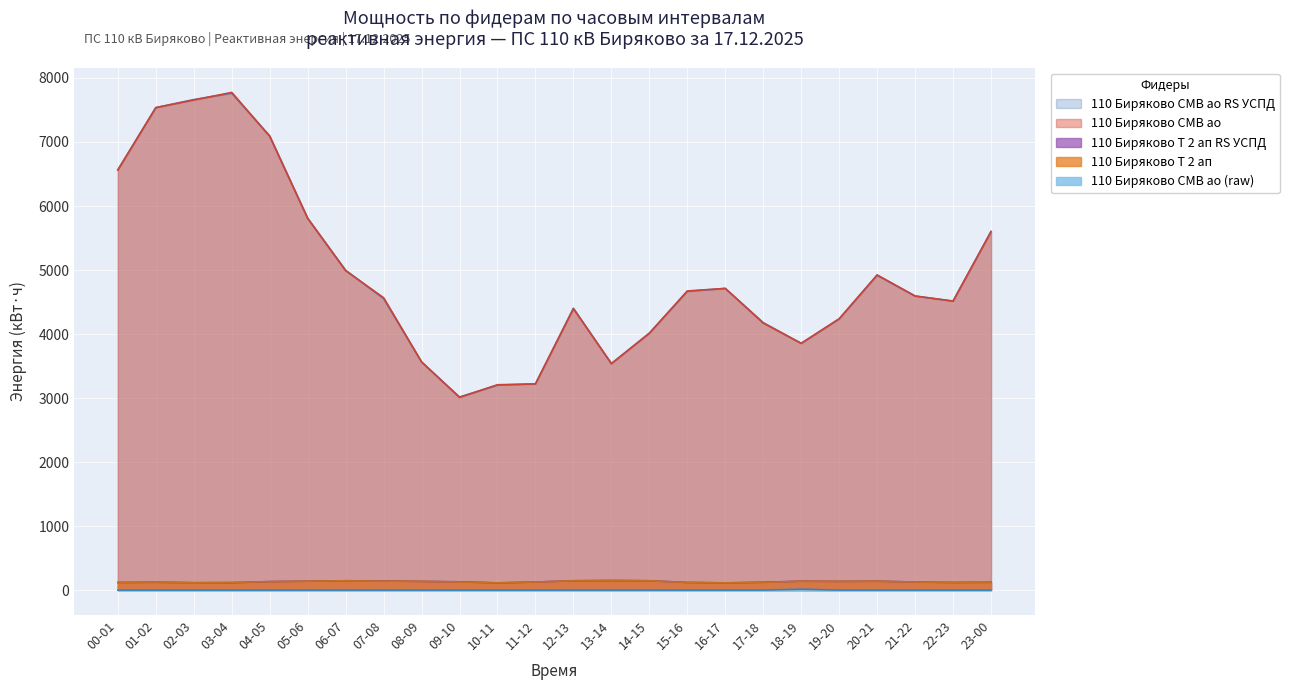

At how many categories does at least one series exceed 3140?

23